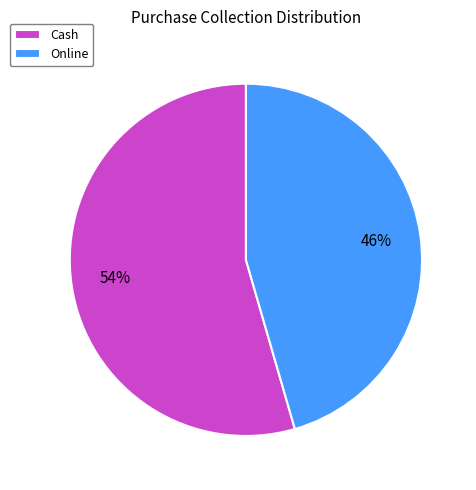

How many segments does this pie chart have?

2